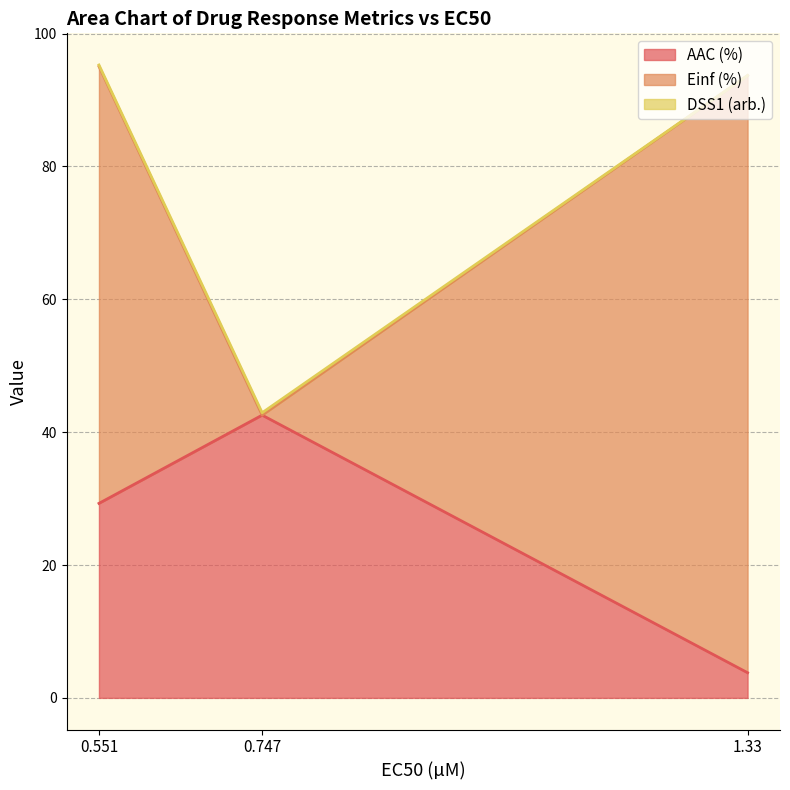

How many data points in AAC (%) are above 29?

2